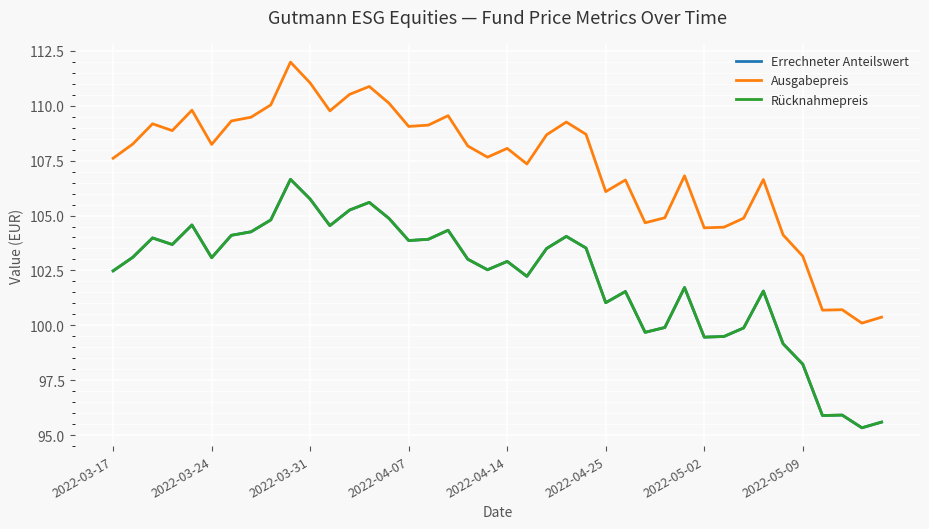

Does the chart display data point markers on the line(s)?

No